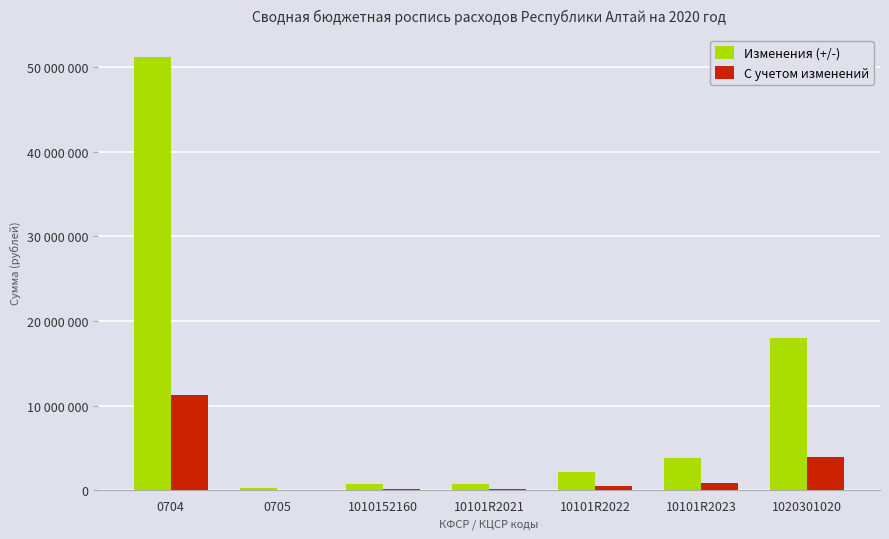

What are all the series names shown in the legend?

Изменения (+/-), С учетом изменений